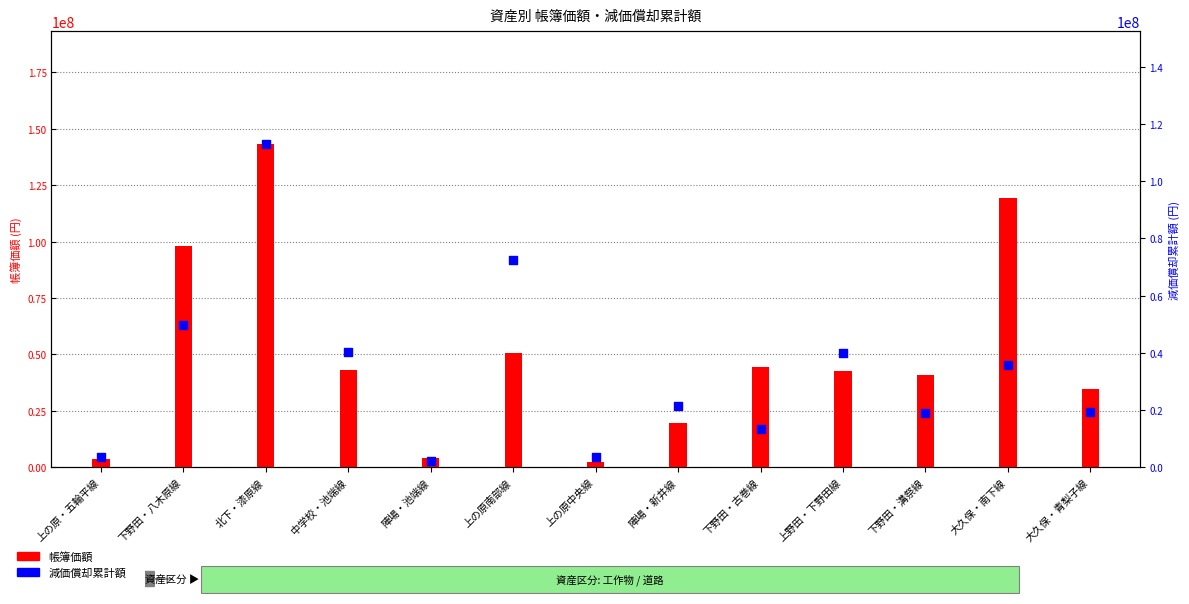

Which series reaches the minimum Y coordinate?

帳簿価額